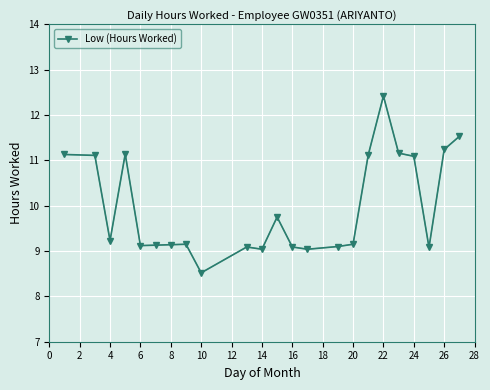

What is the greatest value displayed?

12.4